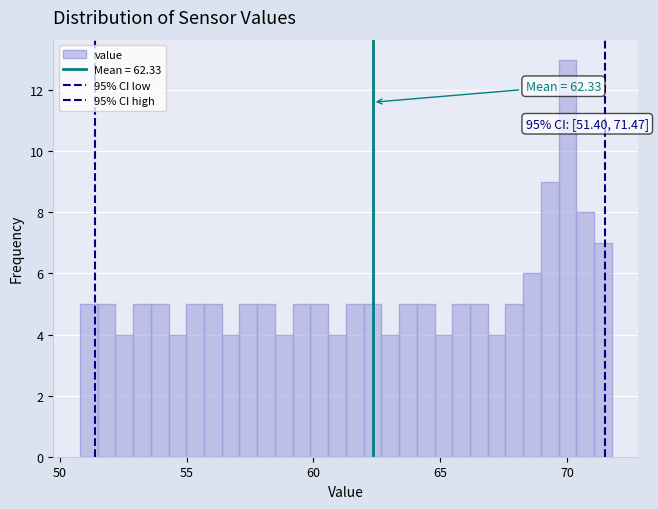

Read against the x-axis, roughly where is the centre of the tallest bar?

70.0